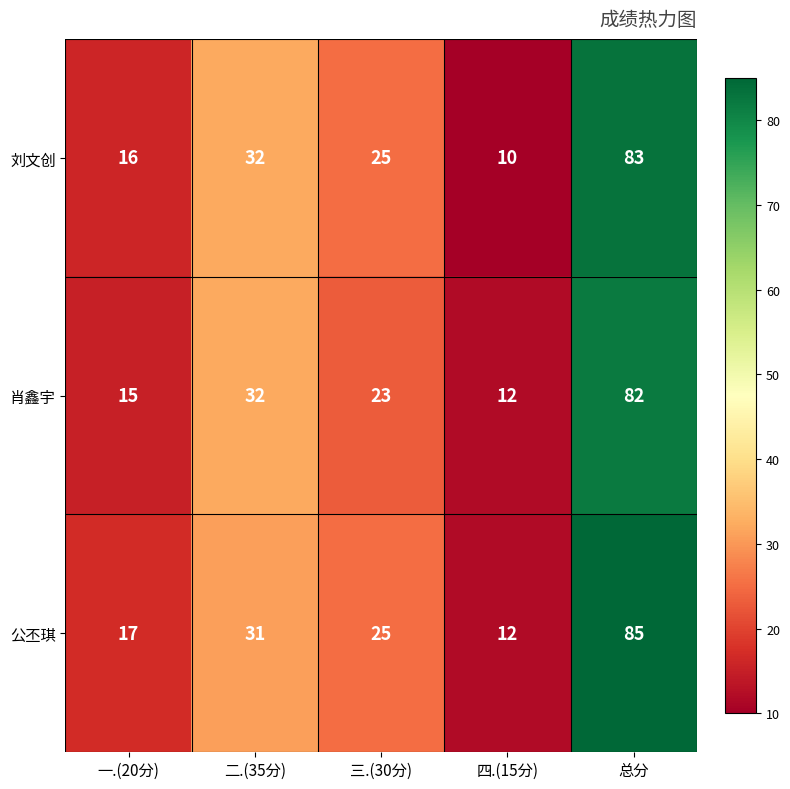

At how many categories does at least one series exceed 28?

2